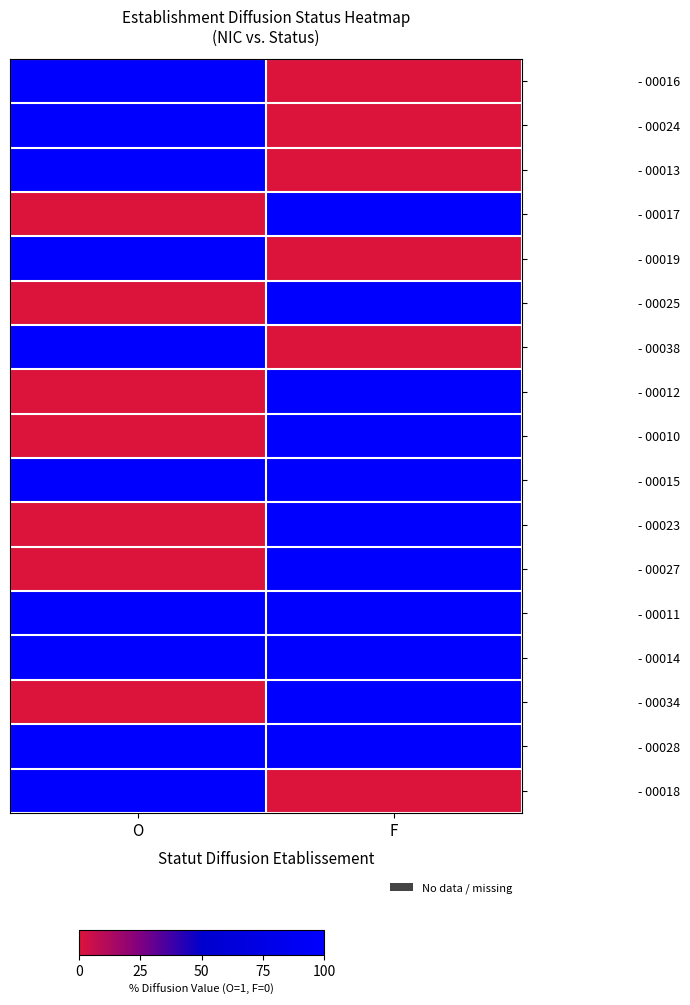

At how many categories does at least one series exceed 0?

2